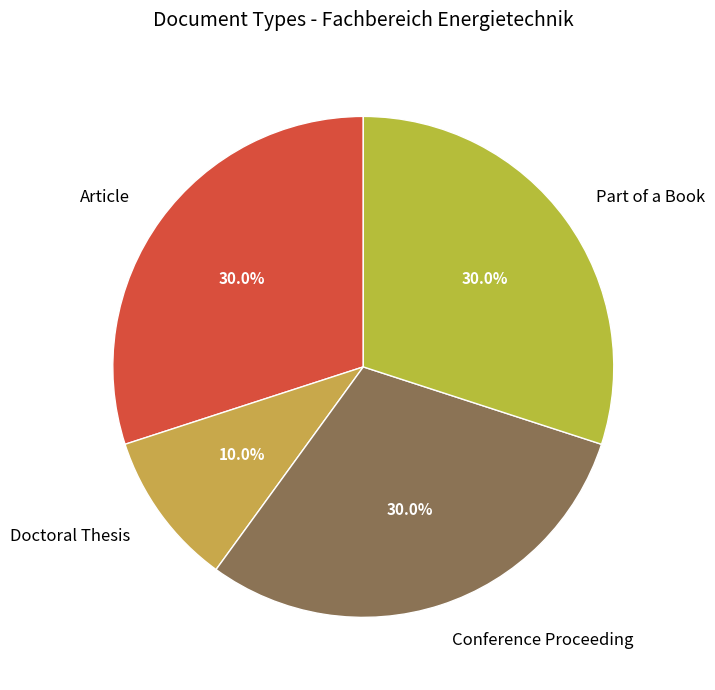

Does any single category account for the majority?

No